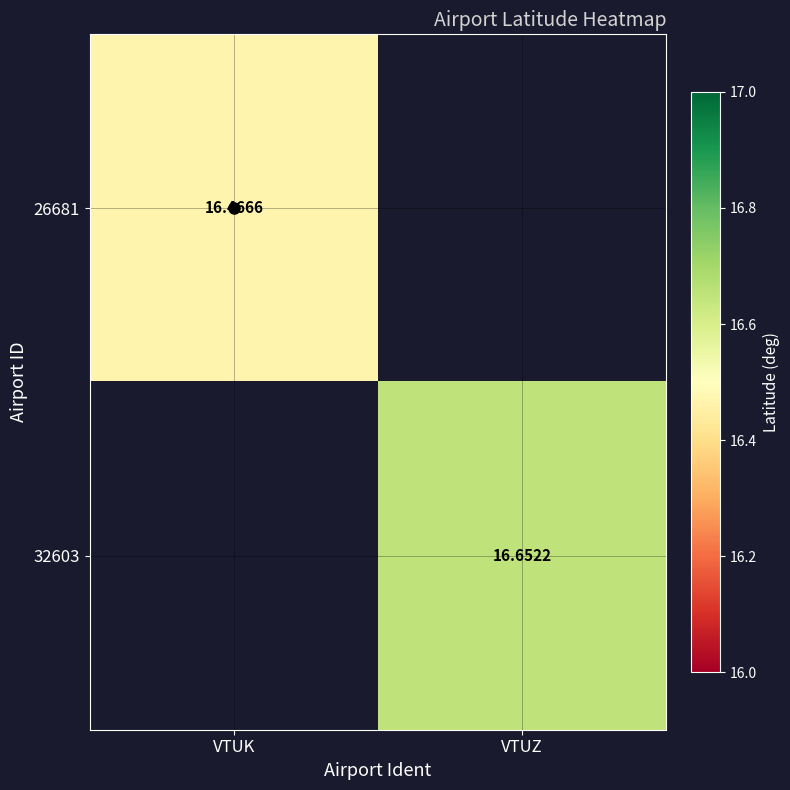

Rank the categories by 32603 value from lowest to highest.

VTUK, VTUZ